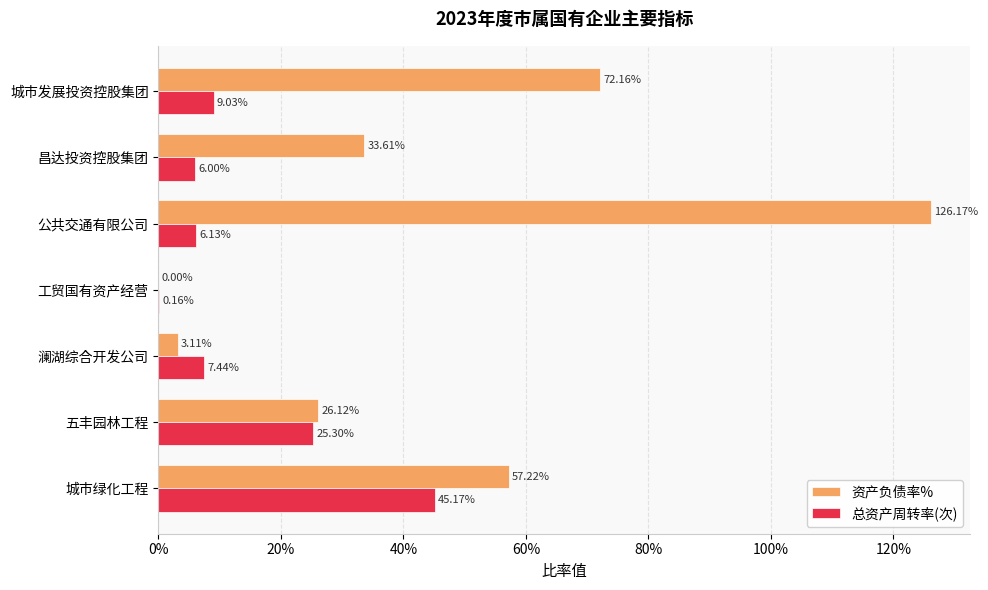

What are all the series names shown in the legend?

资产负债率%, 总资产周转率(次)